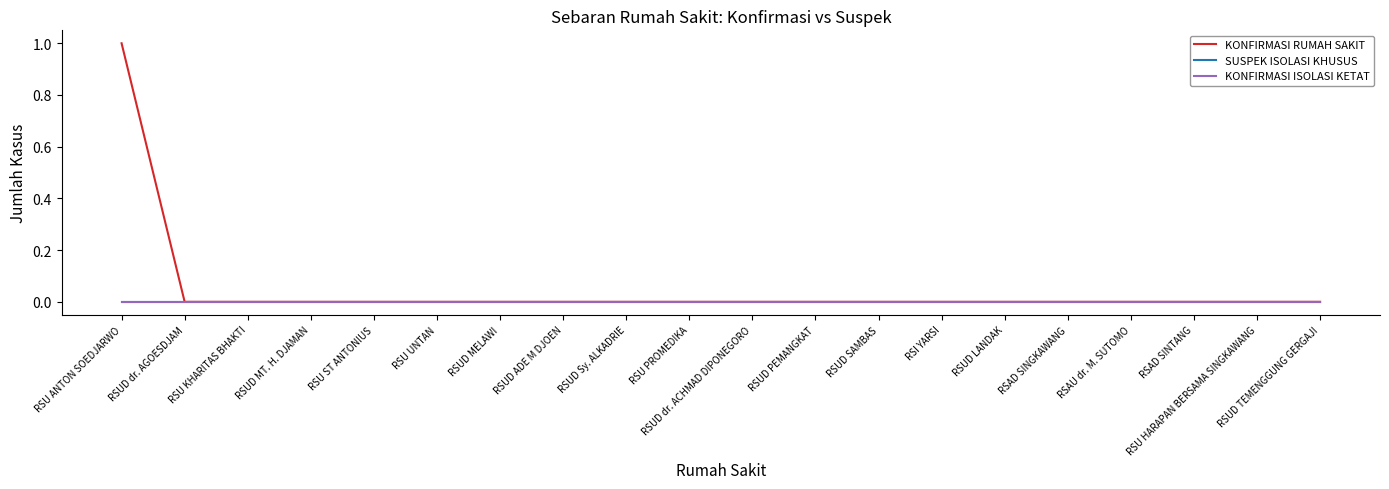

Is this an area chart (filled region under the line)?

No